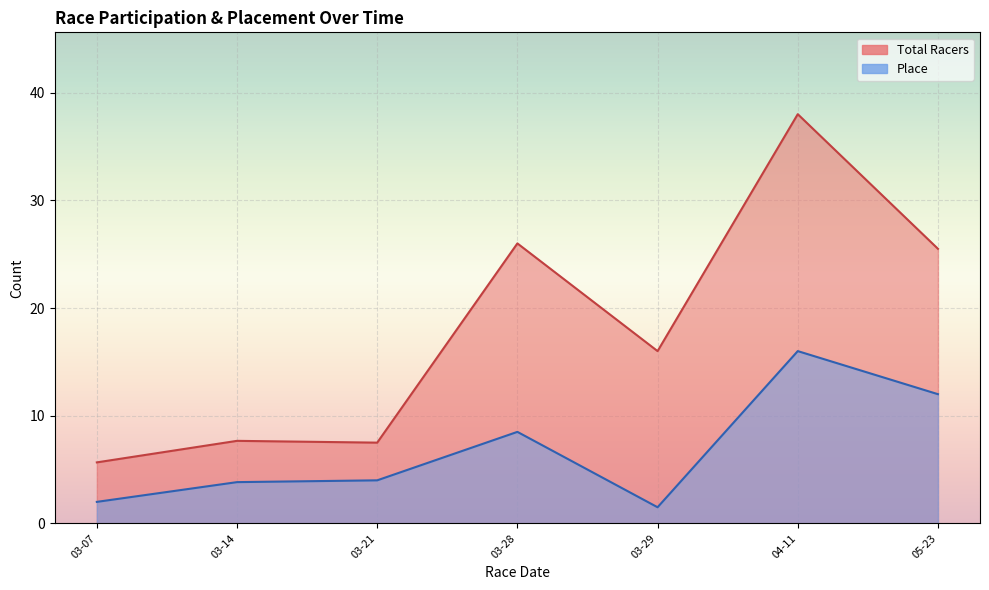

Which series has the largest range (max minus min)?

Total Racers